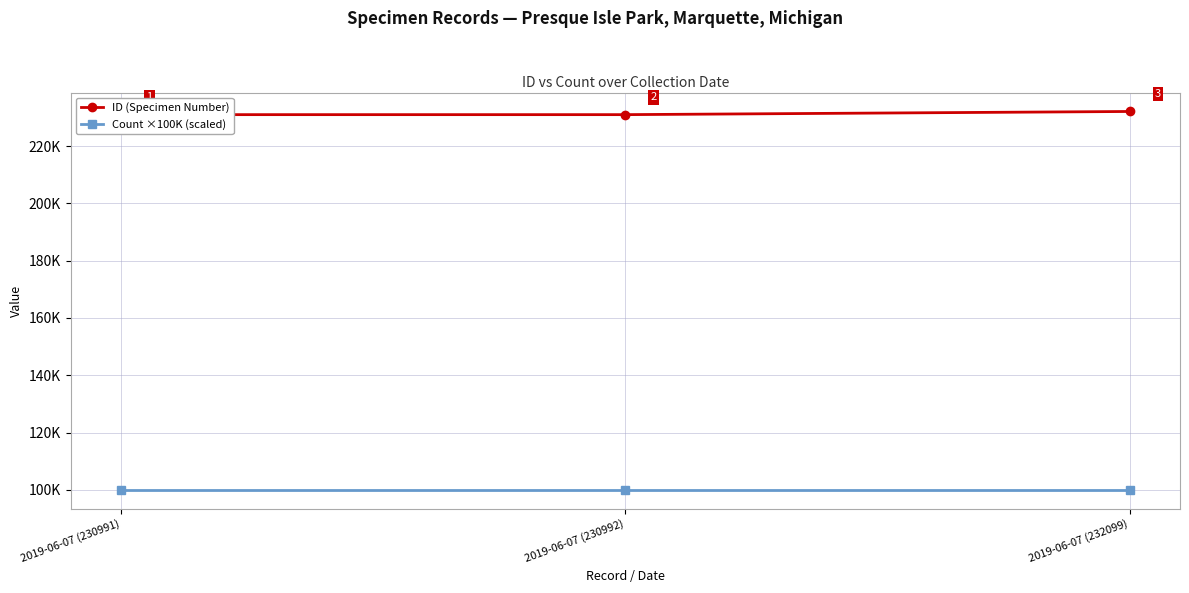

What is the difference between the maximum and second lowest values in the ID (Specimen Number) series?

1107